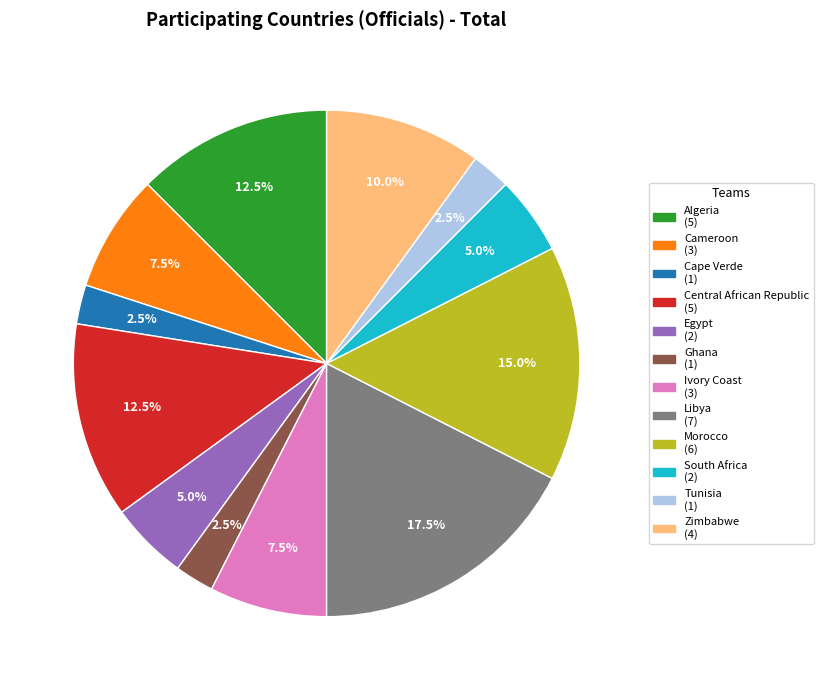

Count the number of slices in the pie.

12